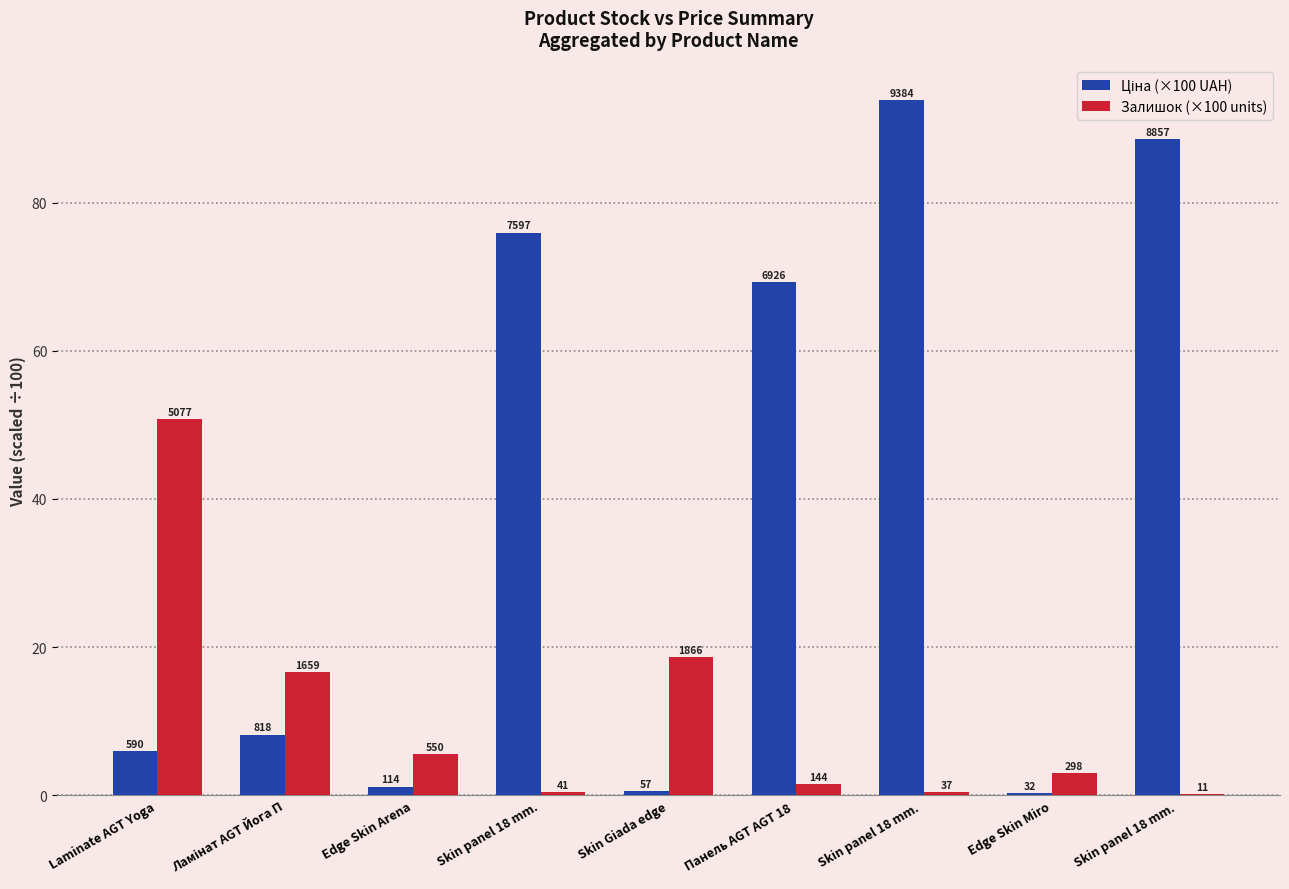

Does the chart contain stacked bars?

No